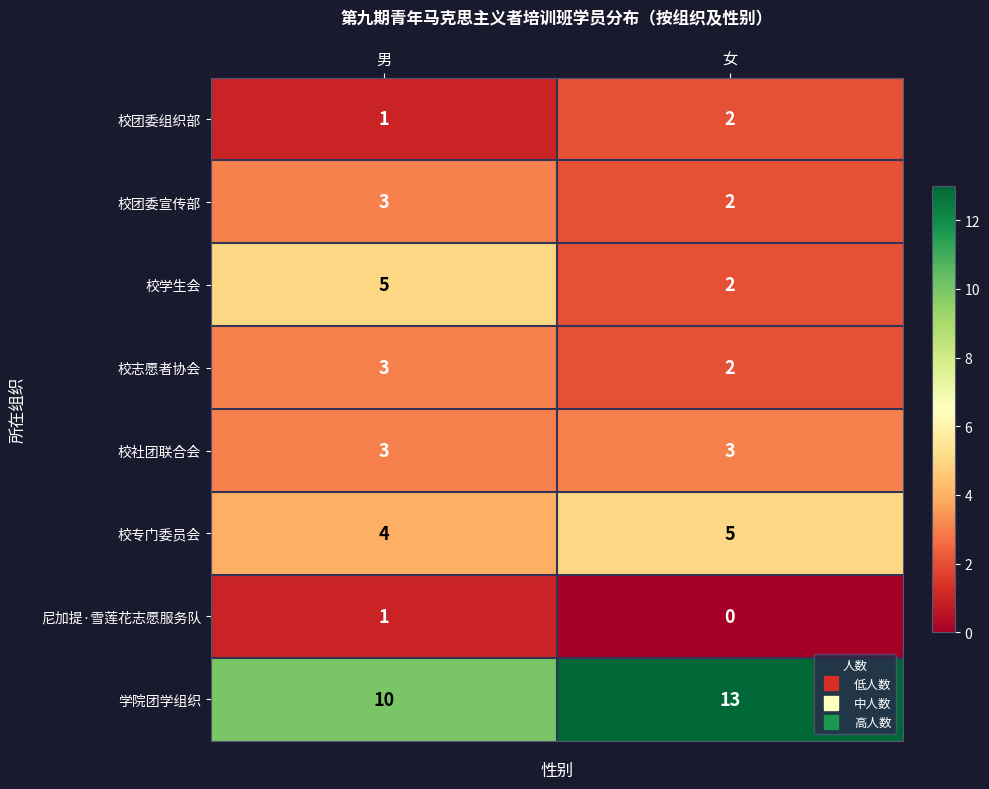

What is the difference between the highest and lowest values at 女?

13